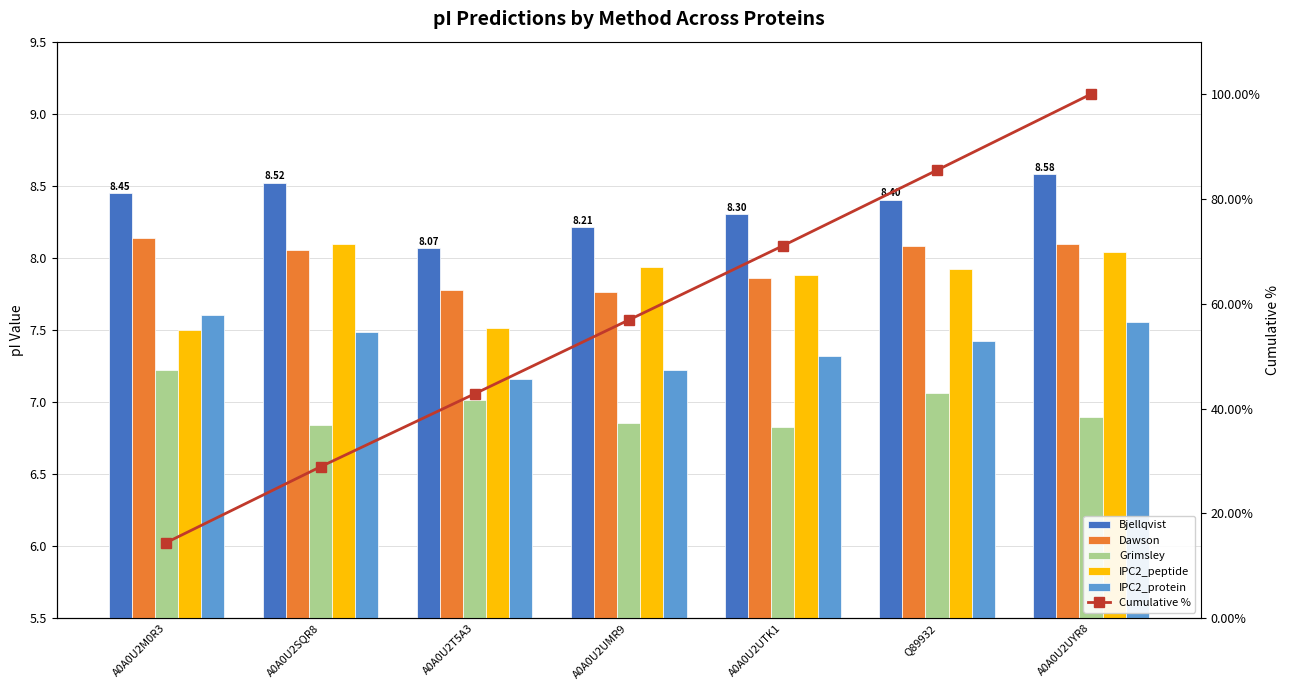

What is the difference between the maximum and minimum values in the Grimsley series?

0.4